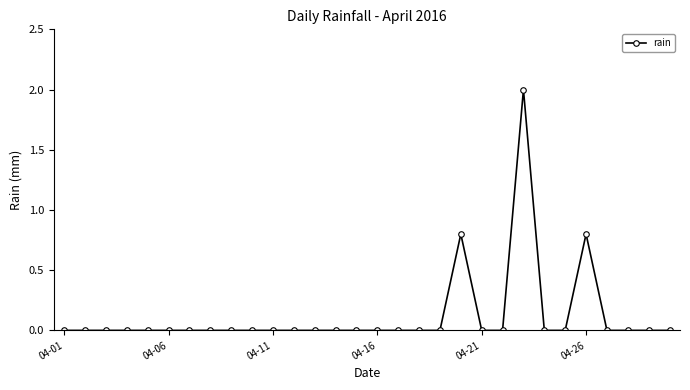

What is the difference between the maximum and minimum values?

2.0